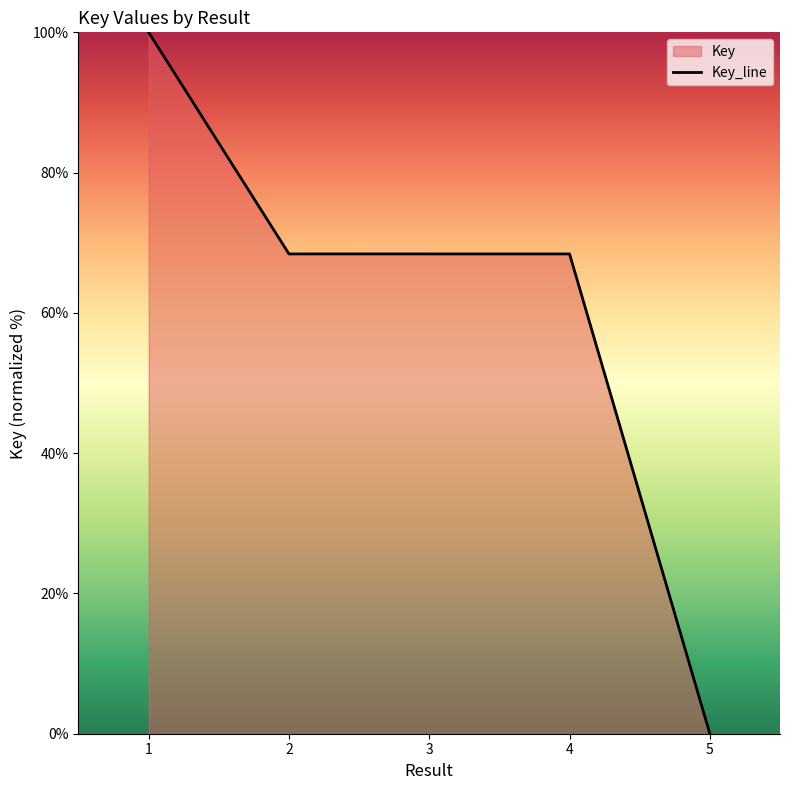

What is the value of the 2nd point from the left?

68.4